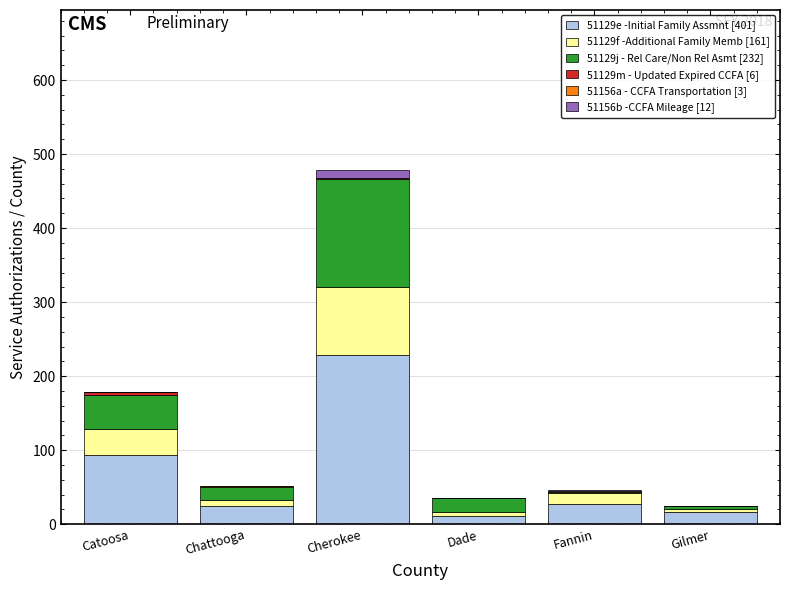

At which category is the sum across all series the highest?

Cherokee